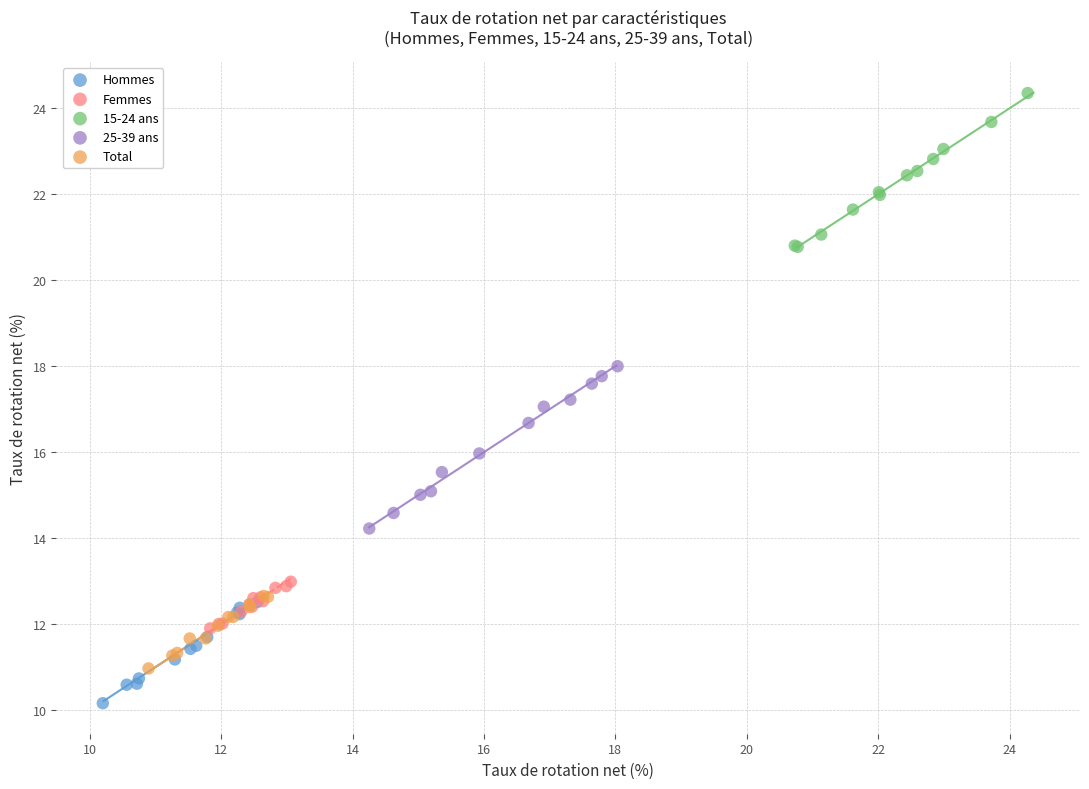

Which series reaches the maximum Y coordinate?

15-24 ans